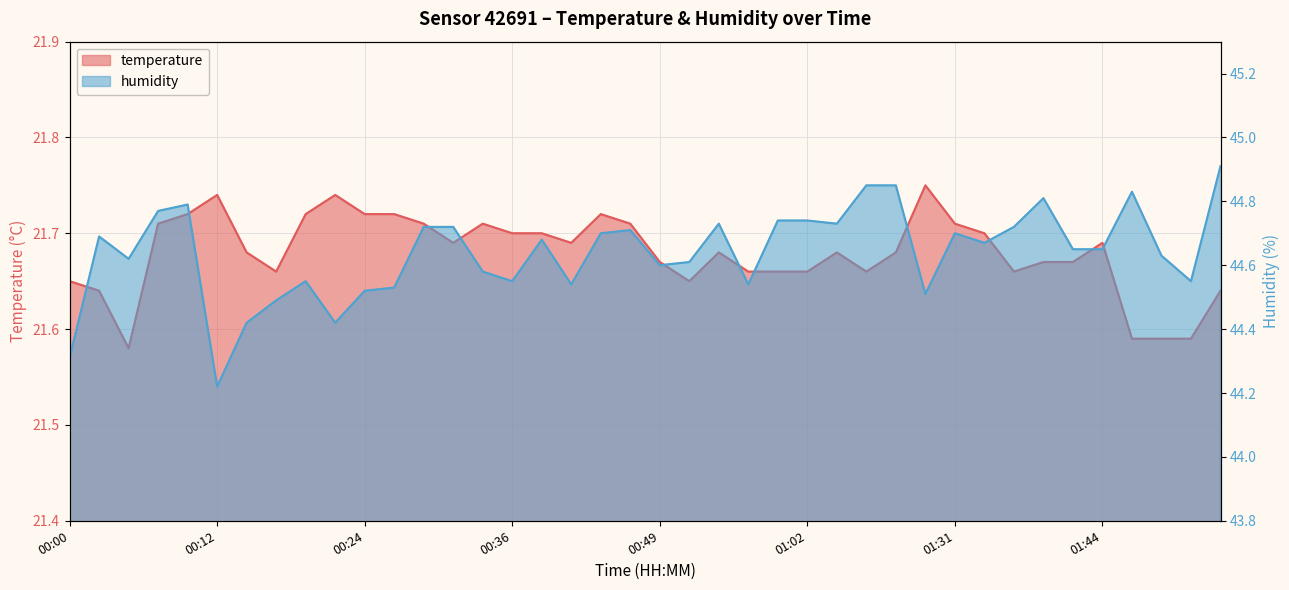

How many interior local valleys does the humidity series have?

11